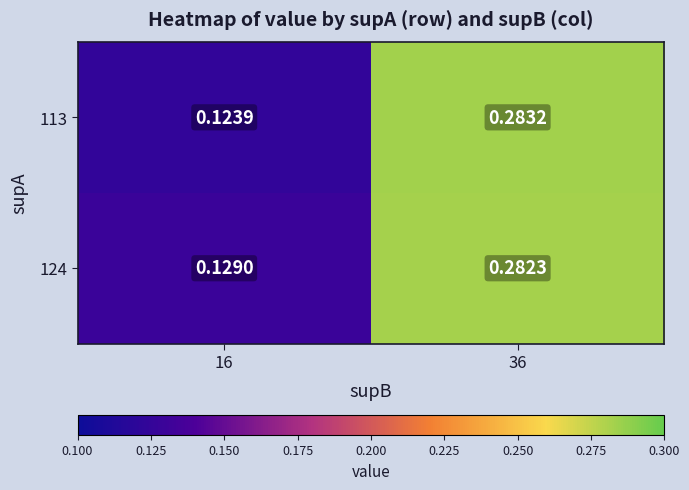

Is the value of 124 at 36 greater than the value of 113 at 36?

No